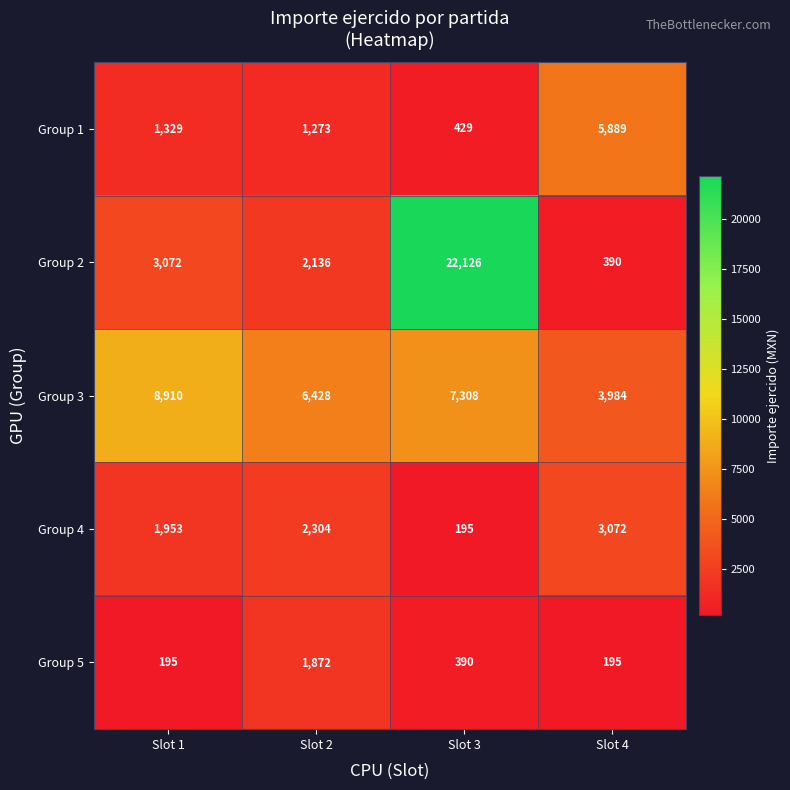

What is the smallest value displayed?

195